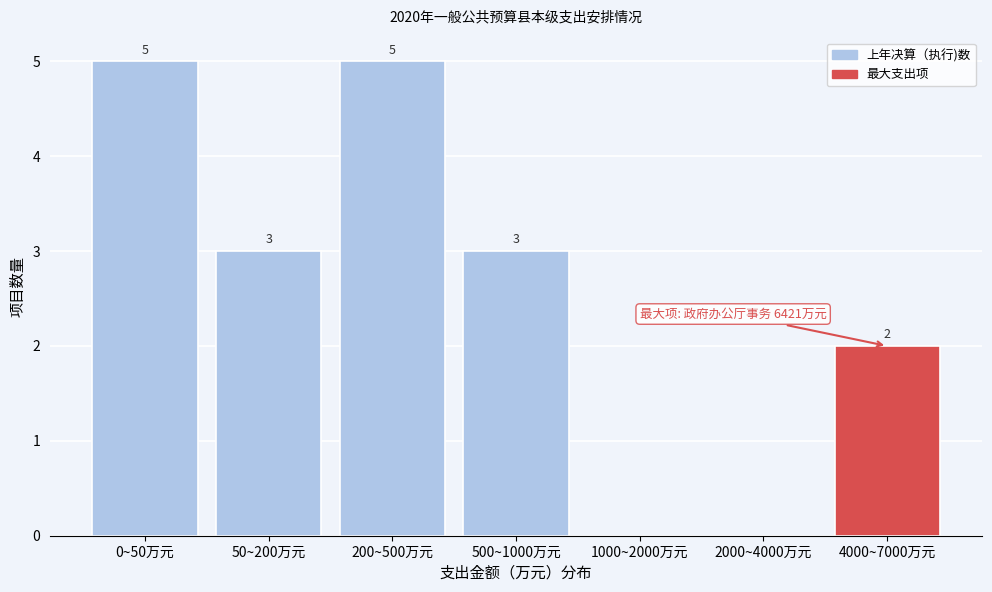

Reading right to left, what are all the values shown in this chart?

4000~7000万元=2	2000~4000万元=0	1000~2000万元=0	500~1000万元=3	200~500万元=5	50~200万元=3	0~50万元=5